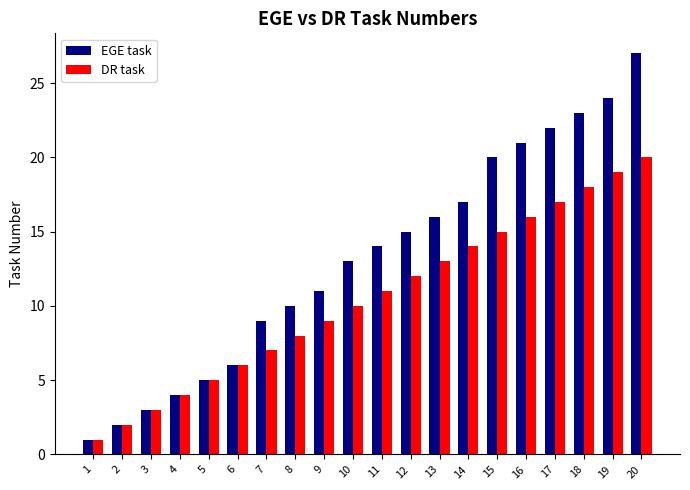

At which category does the chart reach its minimum across all series?

1